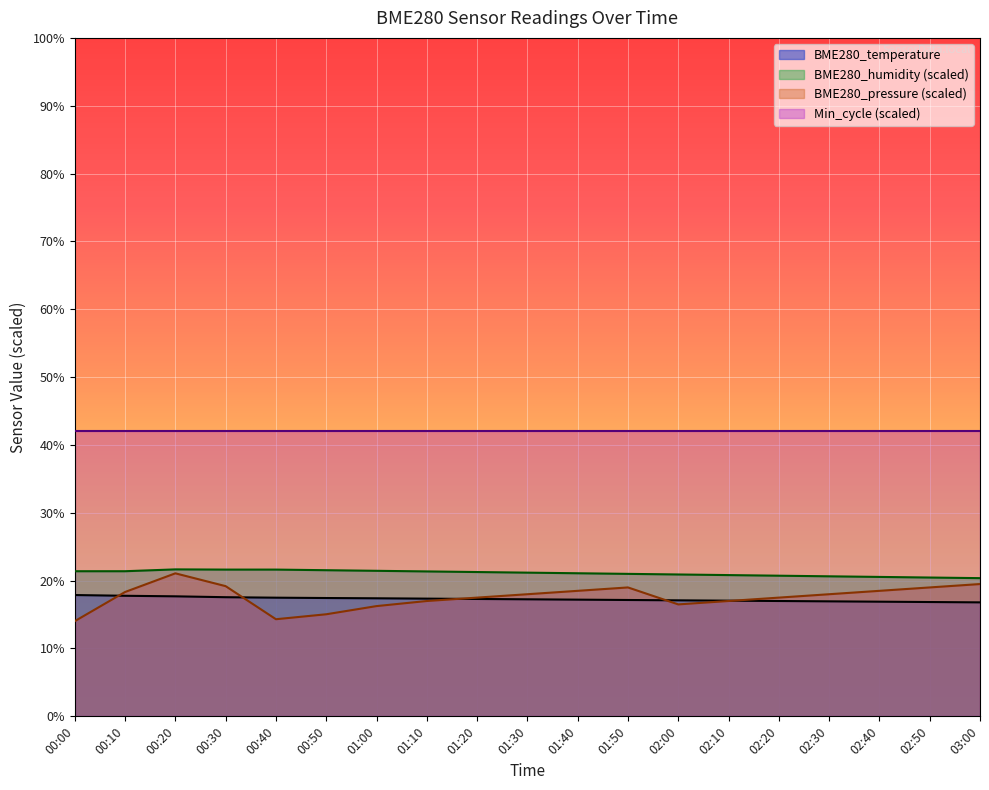

The BME280_temperature series shows 3.6 at 03:00. True or false?

False